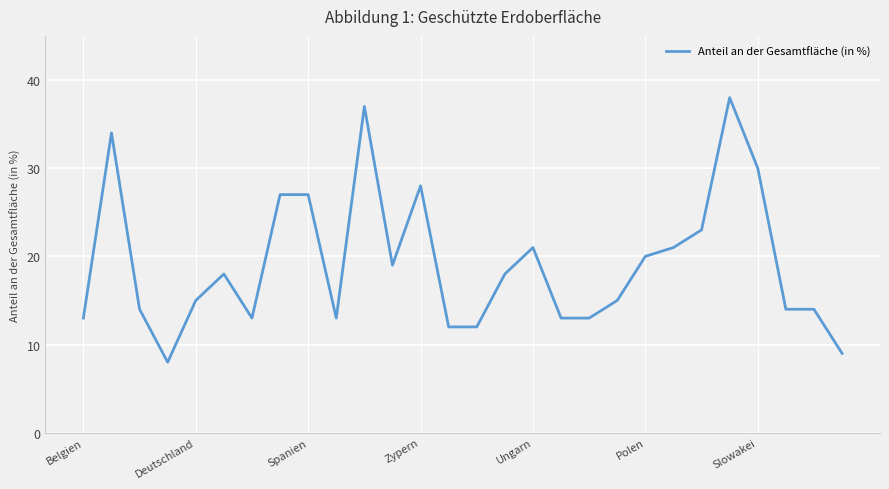

What is the greatest value displayed?

38